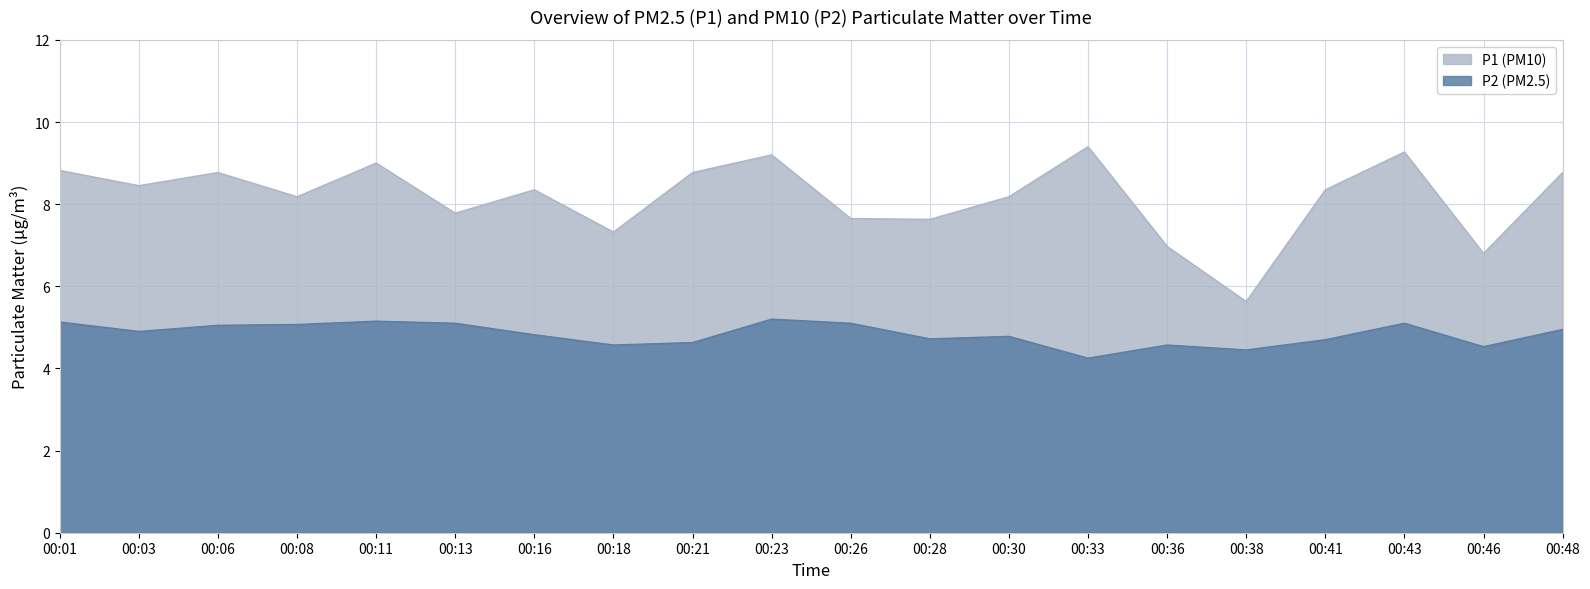

What is the difference between the maximum and second lowest values in the P2 series?

0.8